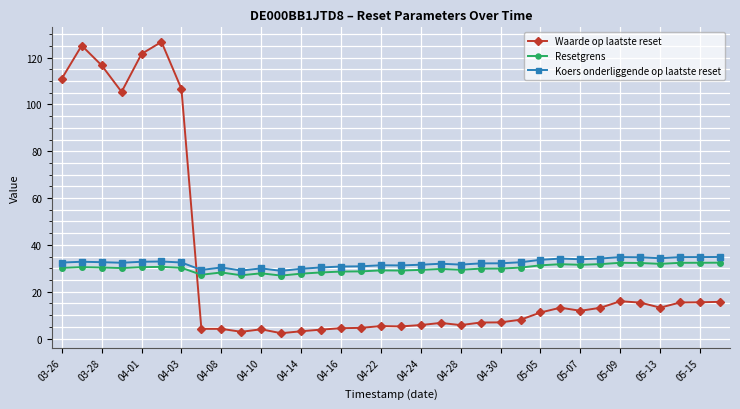

Which series has the largest total across all categories?

Koers onderliggende op laatste reset